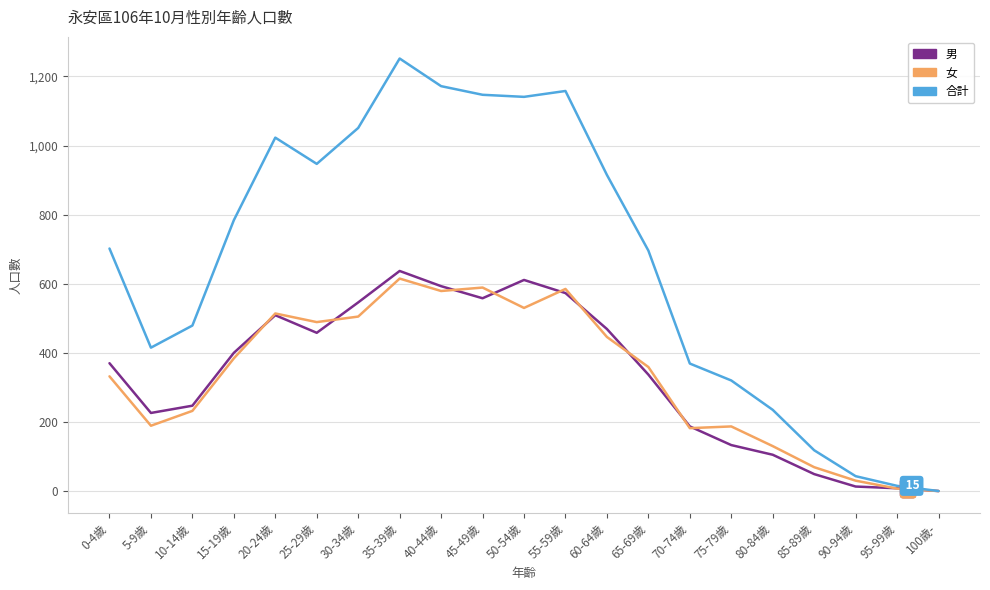

Is the value of 女 at 60-64歲 greater than the value of 合計 at 95-99歲?

Yes